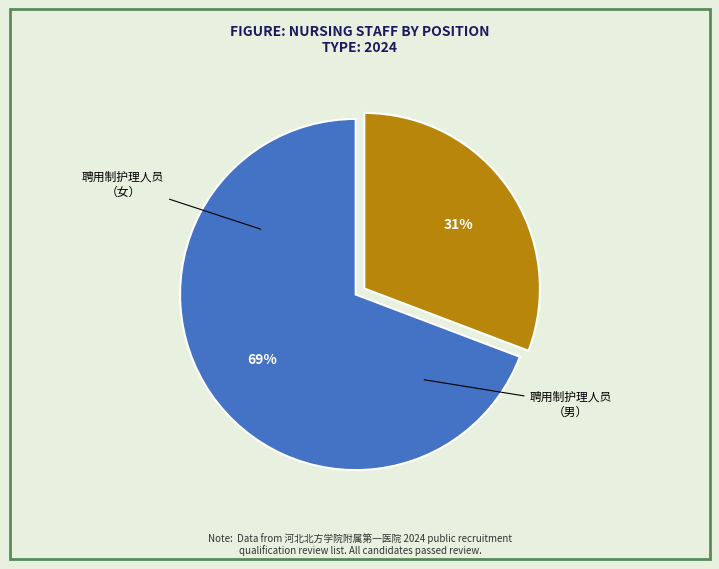

To the nearest percent, what is the difference between the largest and smallest slice percentages?

38%